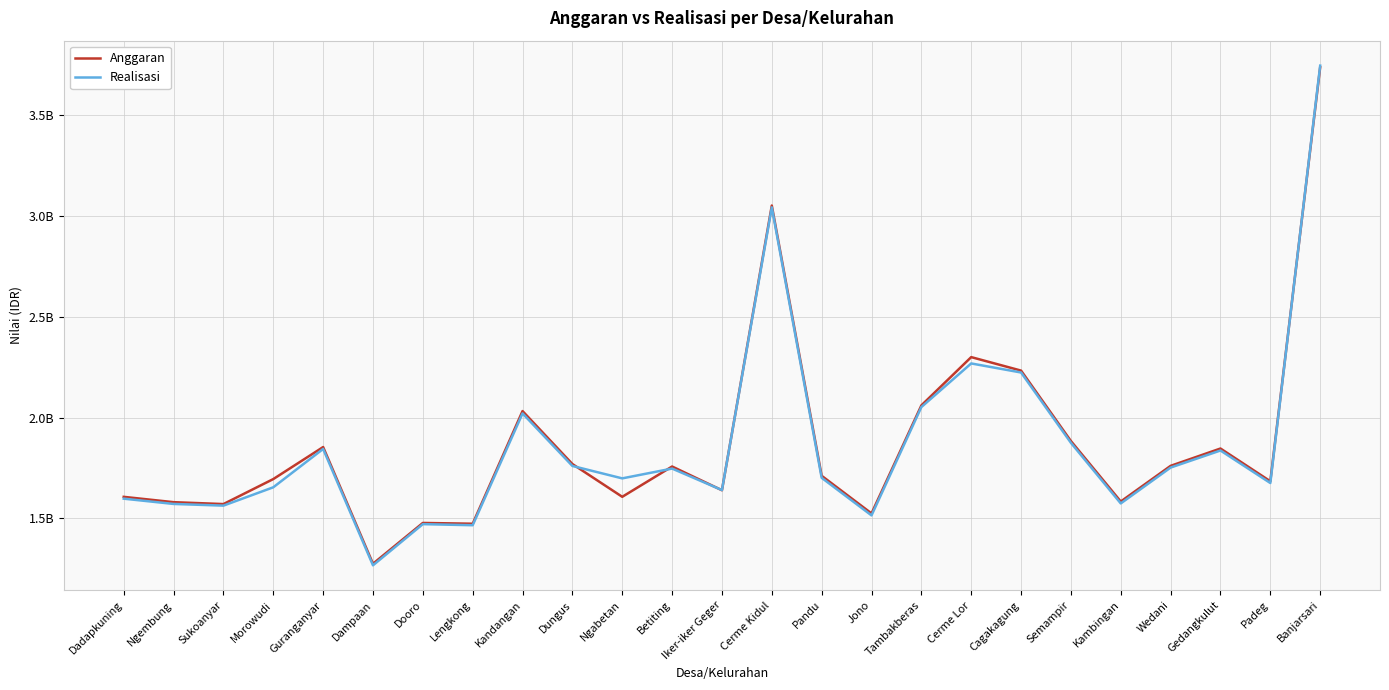

What is the spread (max minus min) of values at Banjarsari?

8205044